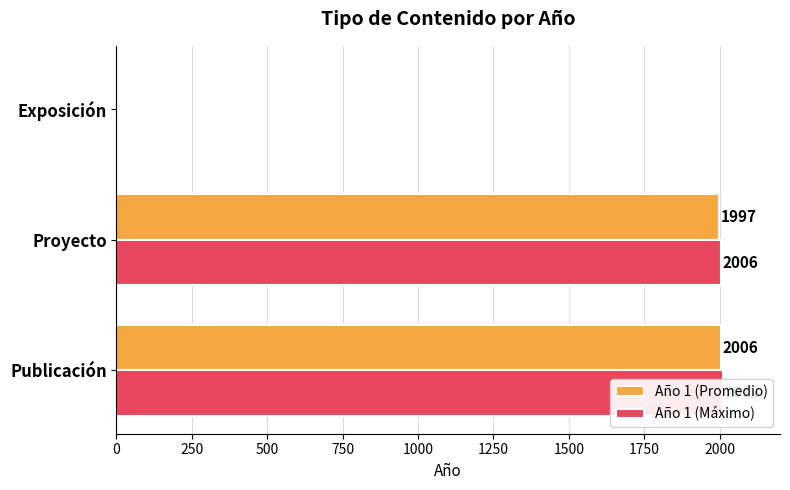

How many bars are there in each group?

2